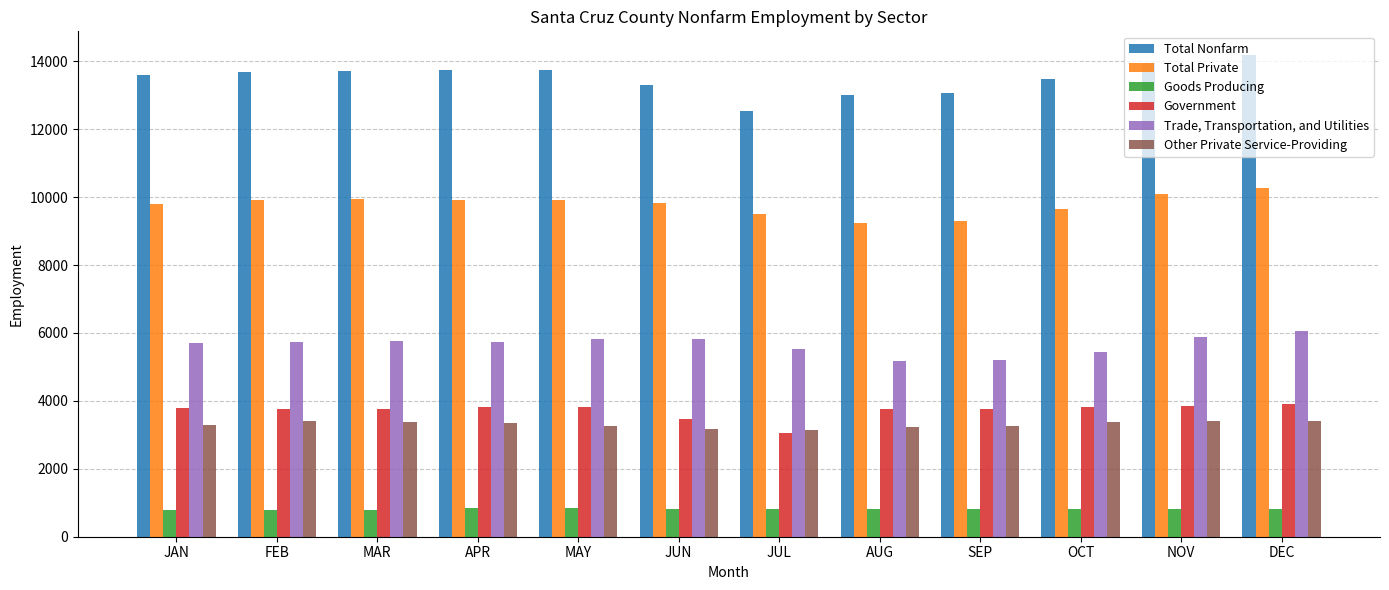

Where does the Other Private Service-Providing series first go above 3350?

FEB